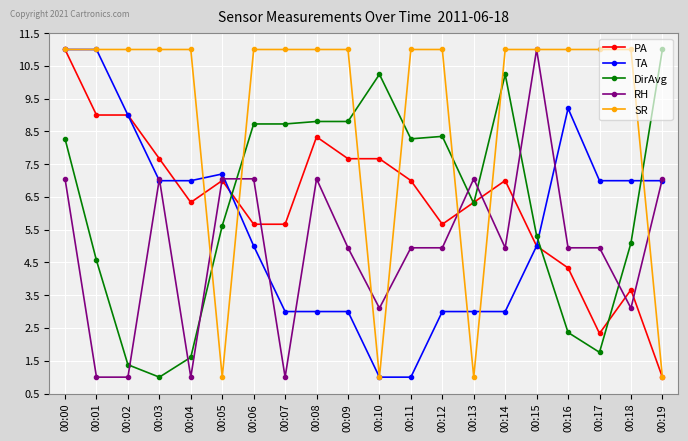

Which category has the highest value in the RH series?

00:15